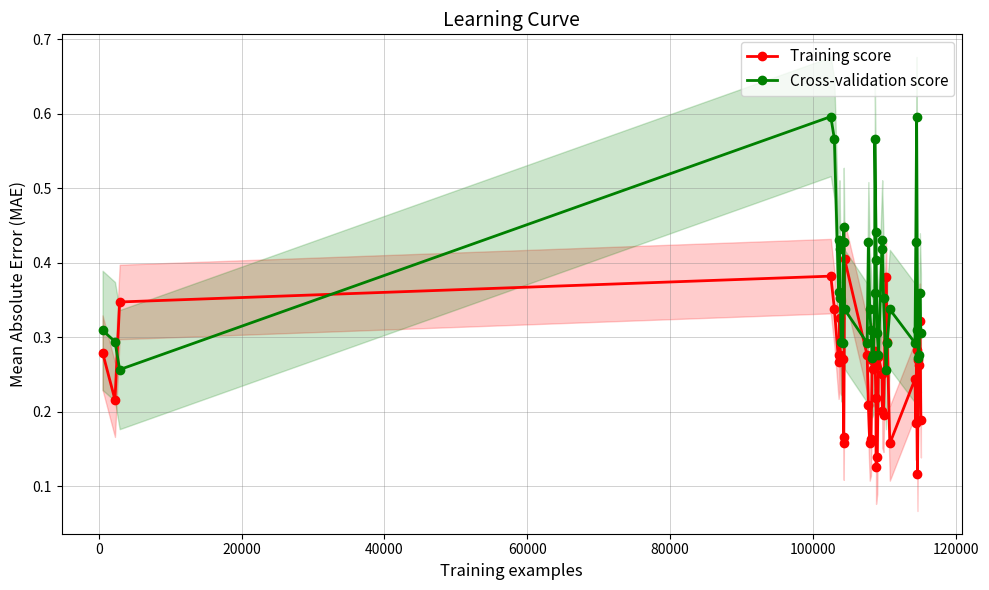

True or false: Training score has more than 1 interior local peaks.

True